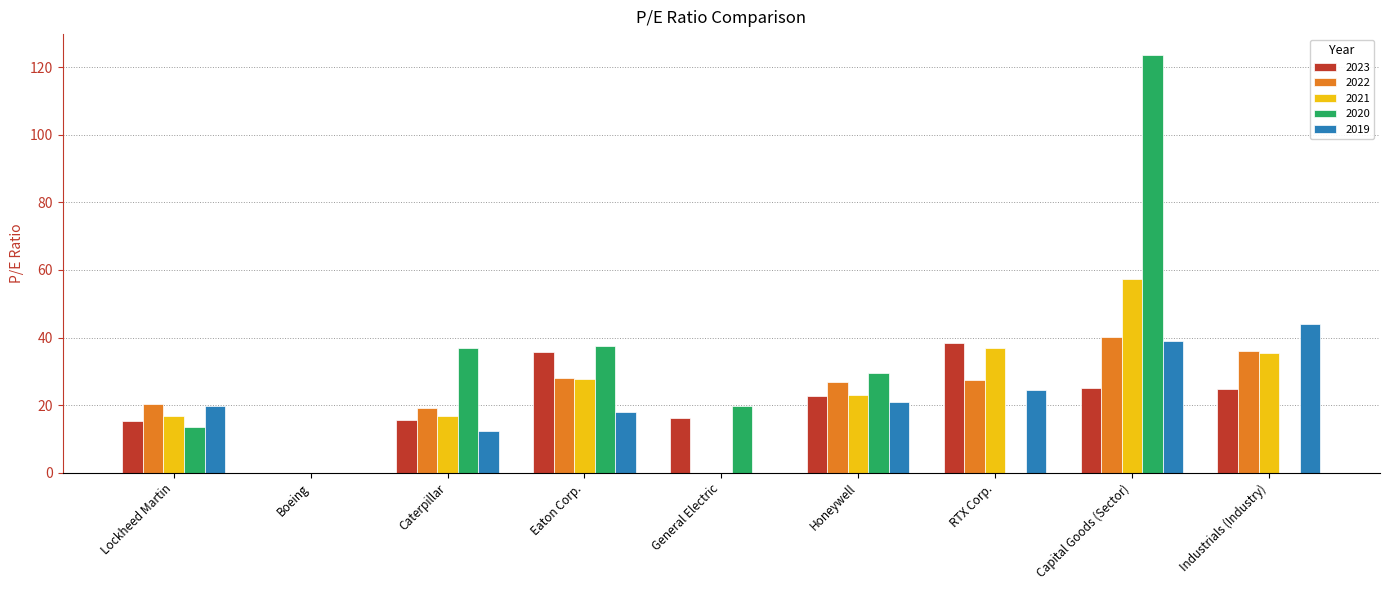

What is the maximum value for 2023?

38.3